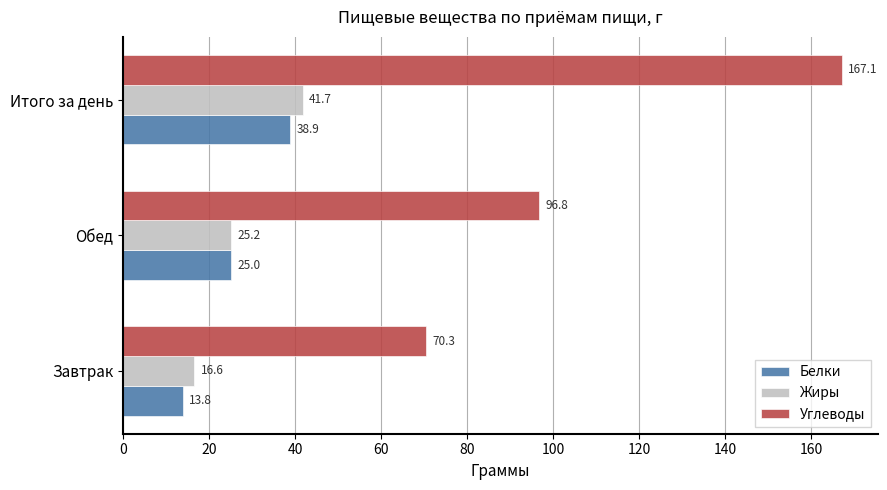

What is the spread (max minus min) of values at Итого за день?

128.2